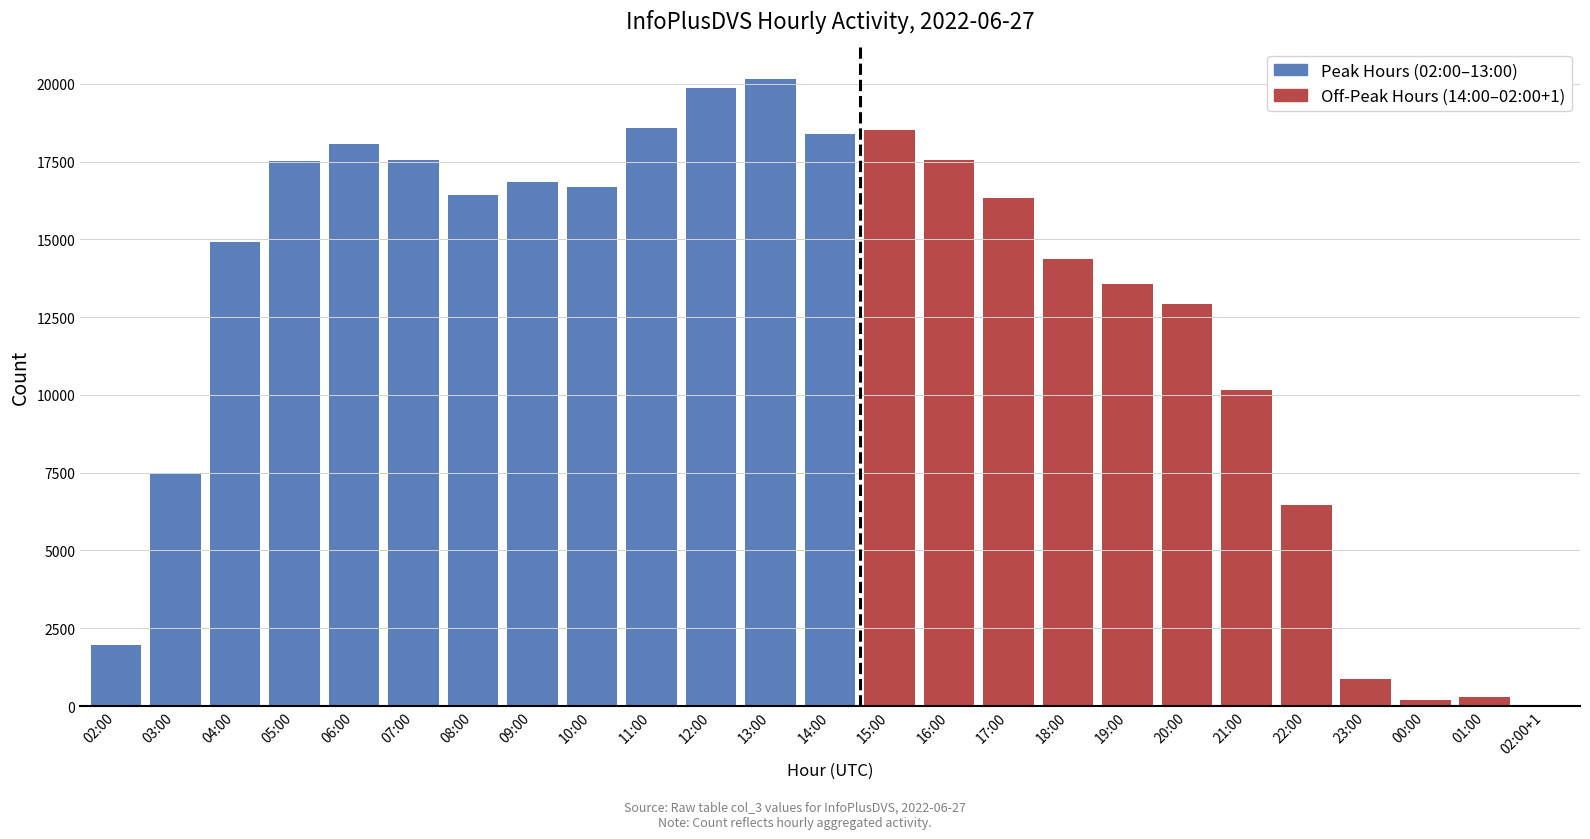

Rank the categories by value from lowest to highest.

02:00+1, 00:00, 01:00, 23:00, 02:00, 22:00, 03:00, 21:00, 20:00, 19:00, 18:00, 04:00, 17:00, 08:00, 10:00, 09:00, 05:00, 07:00, 16:00, 06:00, 14:00, 15:00, 11:00, 12:00, 13:00